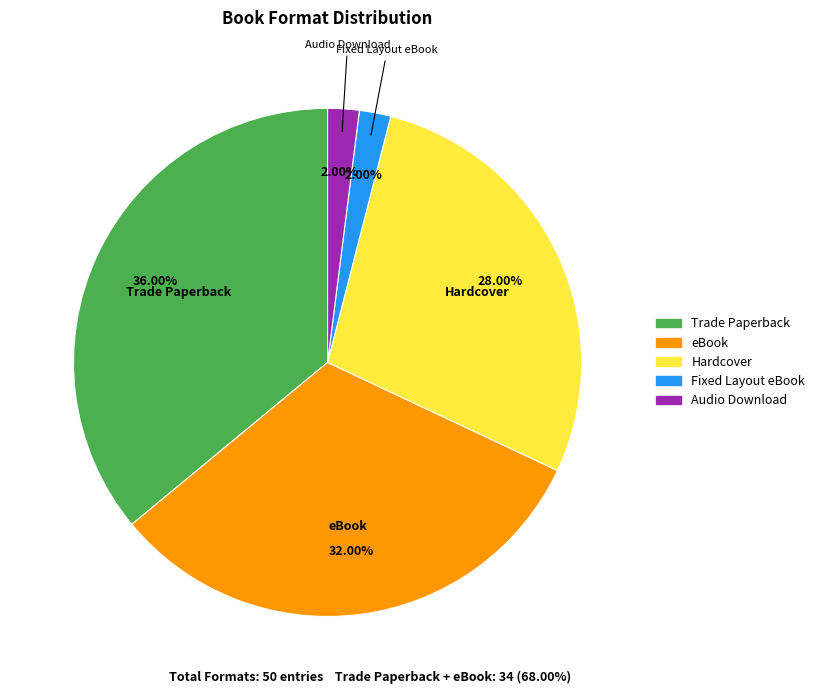

To the nearest percent, what percentage of the pie is Audio Download?

2%